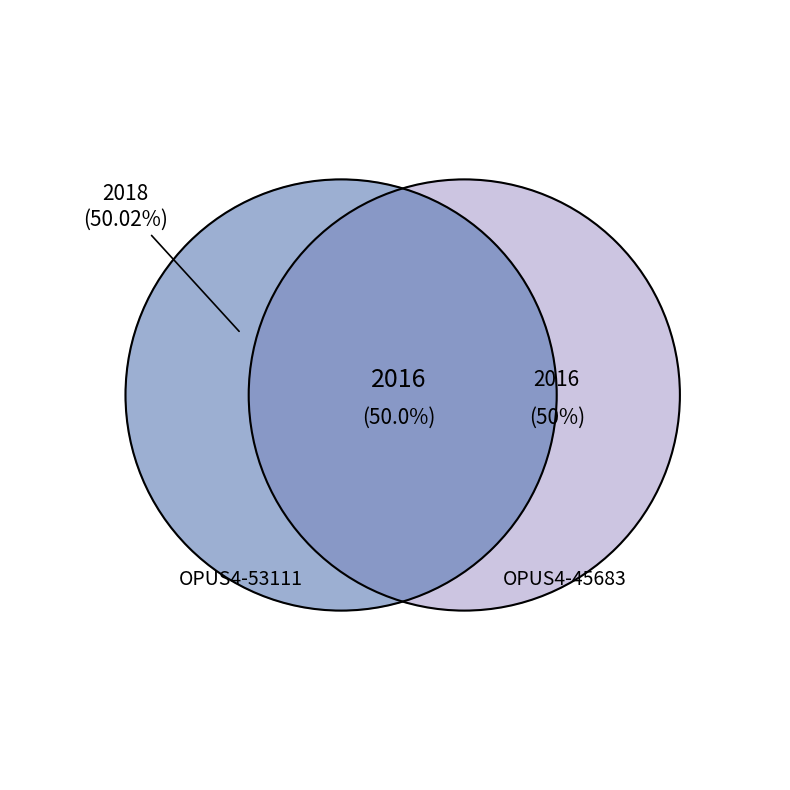

Count the number of slices in the pie.

2